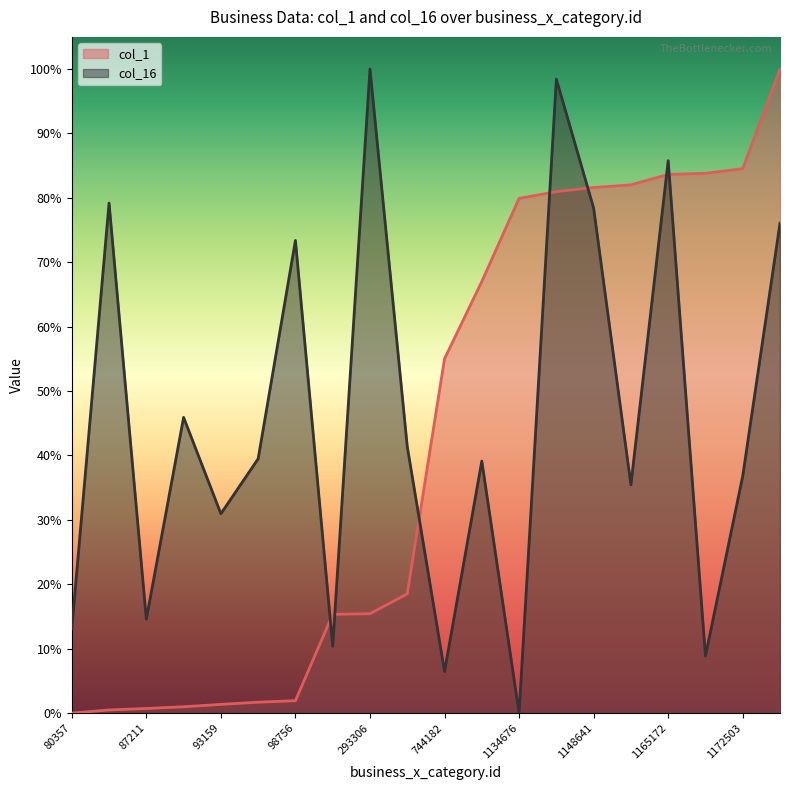

Read the col_1 value at 1165172.

83.6